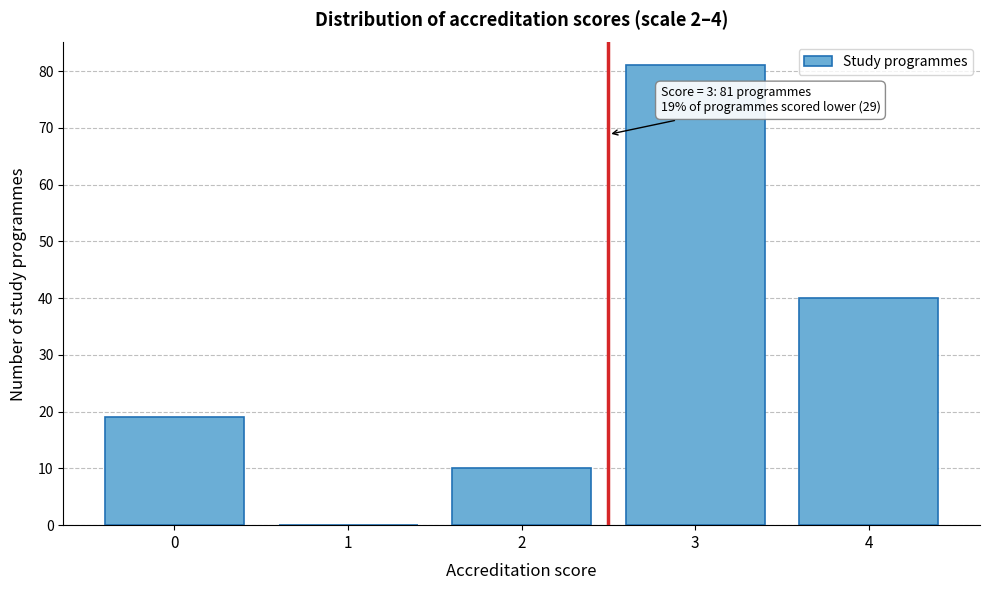

Reading left to right, extract all data points from this chart.

0=19	1=0	2=10	3=81	4=40